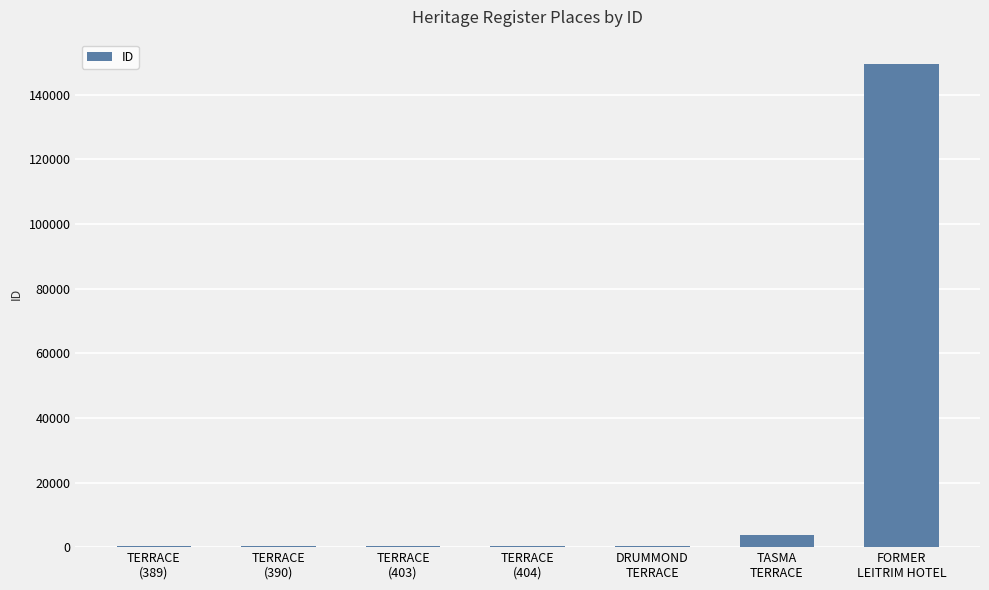

What is the maximum value shown in the chart?

149565